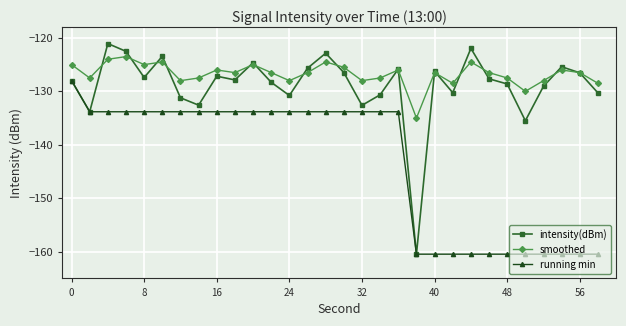

Which series has the largest range (max minus min)?

intensity(dBm)